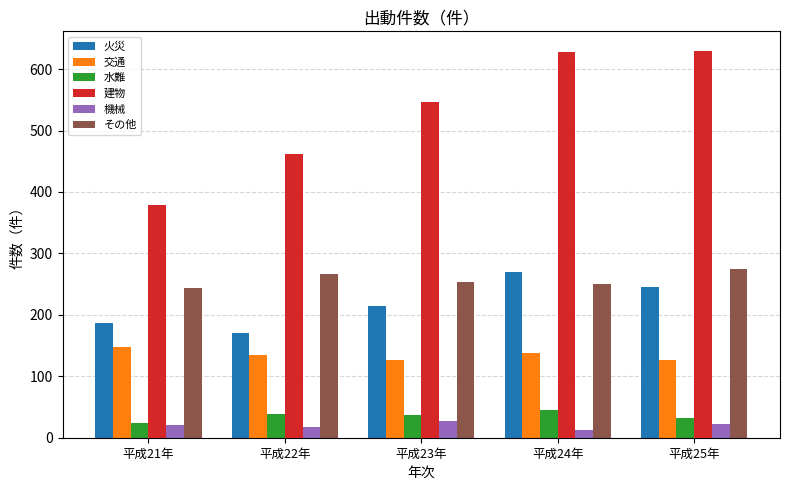

At 平成25年, list the series in order from largest to smallest.

建物, その他, 火災, 交通, 水難, 機械